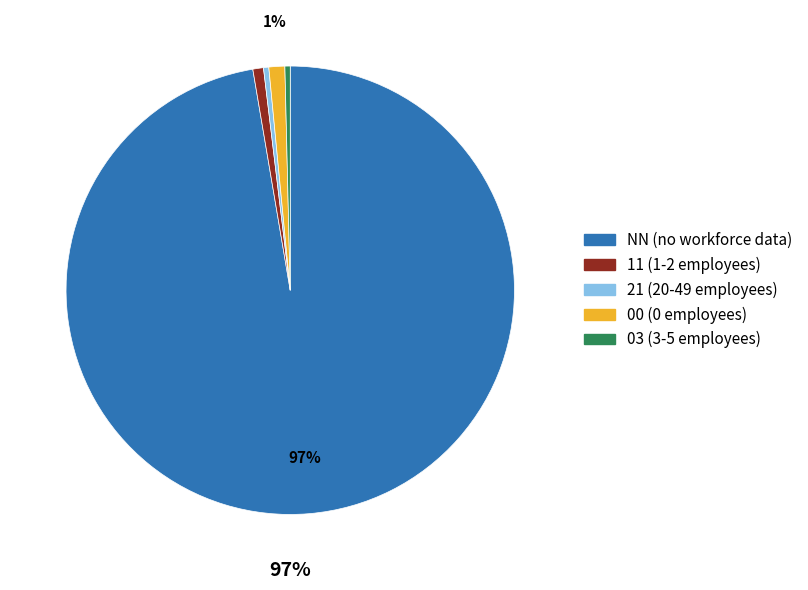

How many slices are in this pie chart?

5